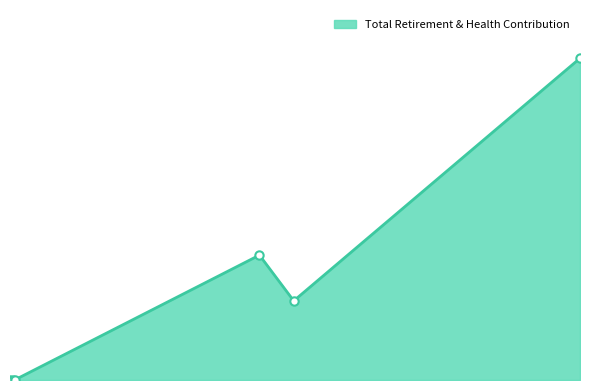

What is the difference between the second highest and minimum values?

10518